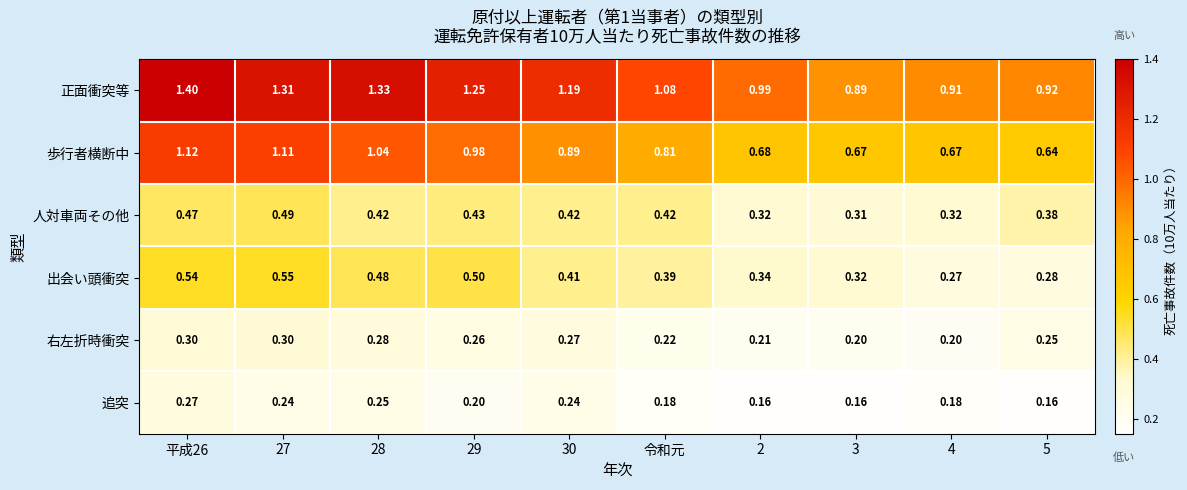

Is the value of 右左折時衝突 at 5 greater than the value of 歩行者横断中 at 4?

No